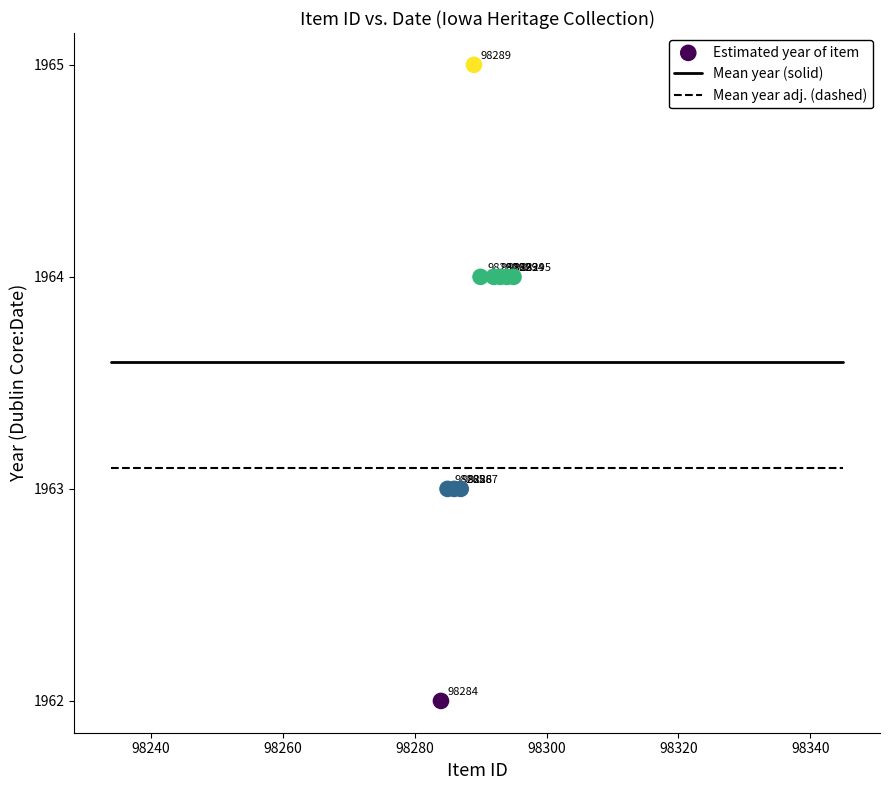

What Y value in the scatter plot is closest to 1963?

1963